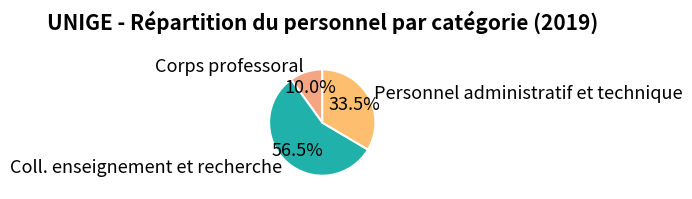

What is the majority slice?

Coll. enseignement et recherche